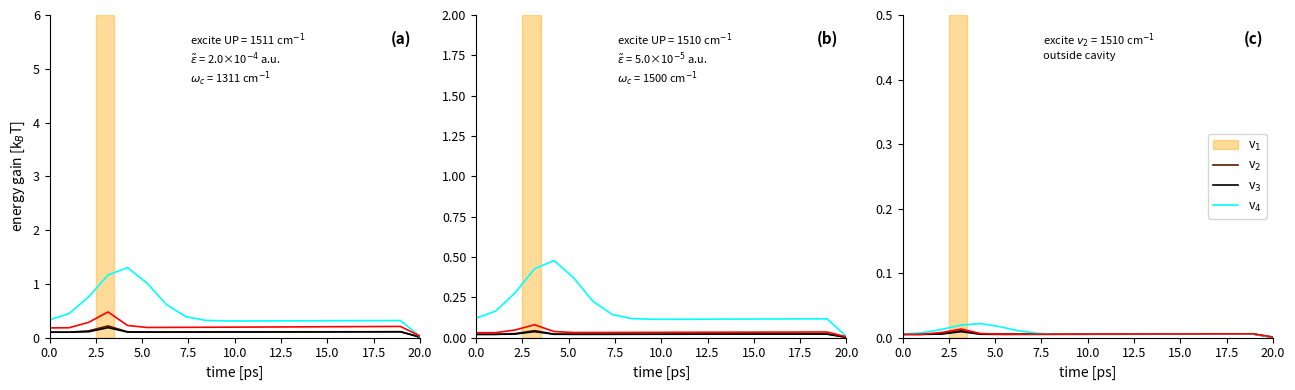

What is the label of the 2nd point from the left?

2.5